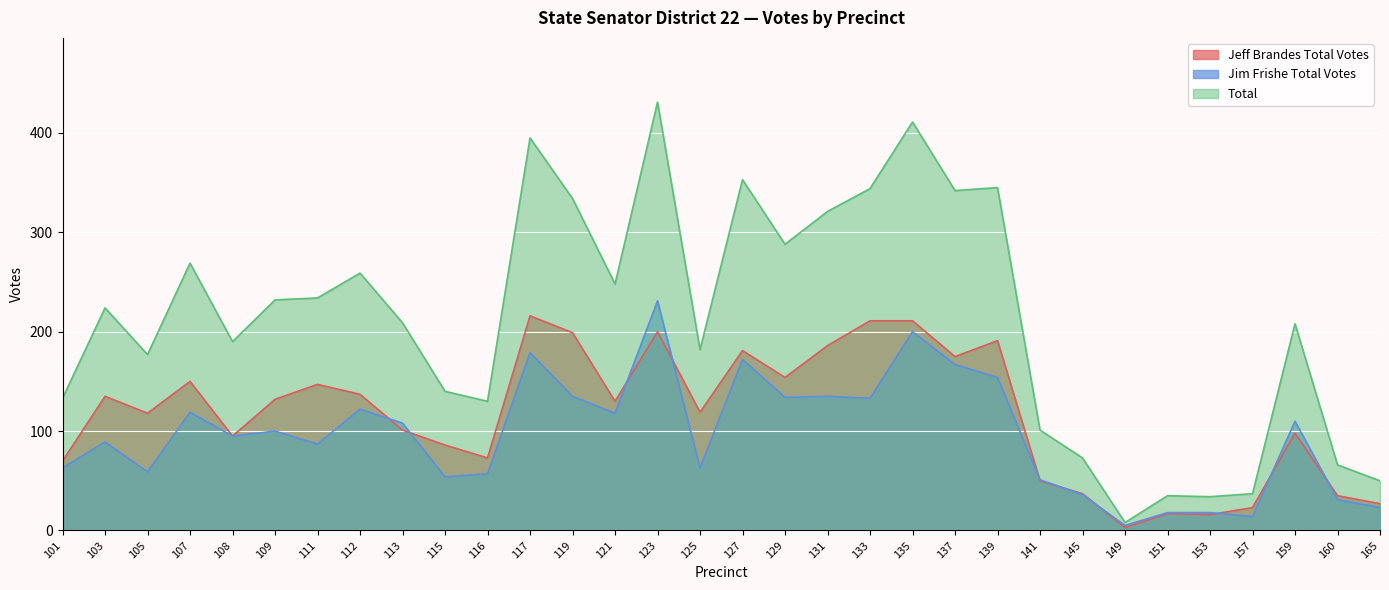

The Jeff Brandes Total Votes series shows 68 at 141. True or false?

False